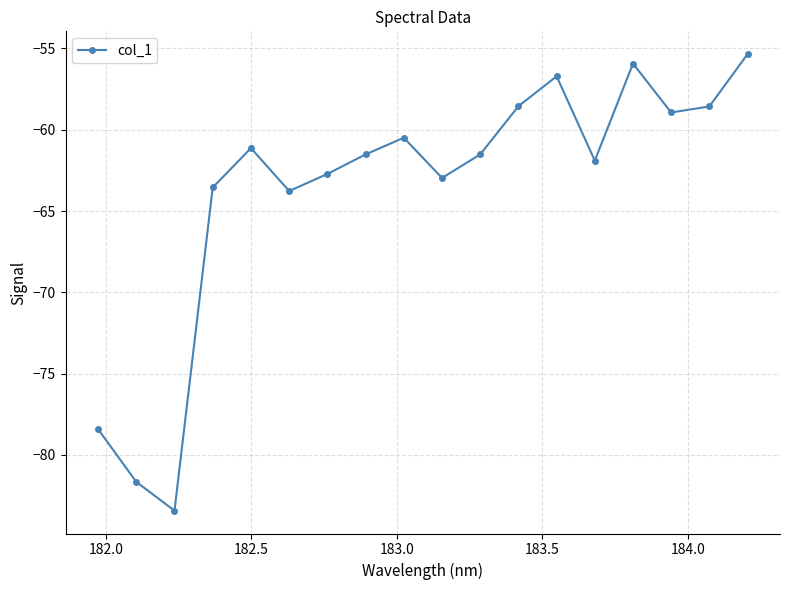

What is the minimum value shown in the chart?

-83.4